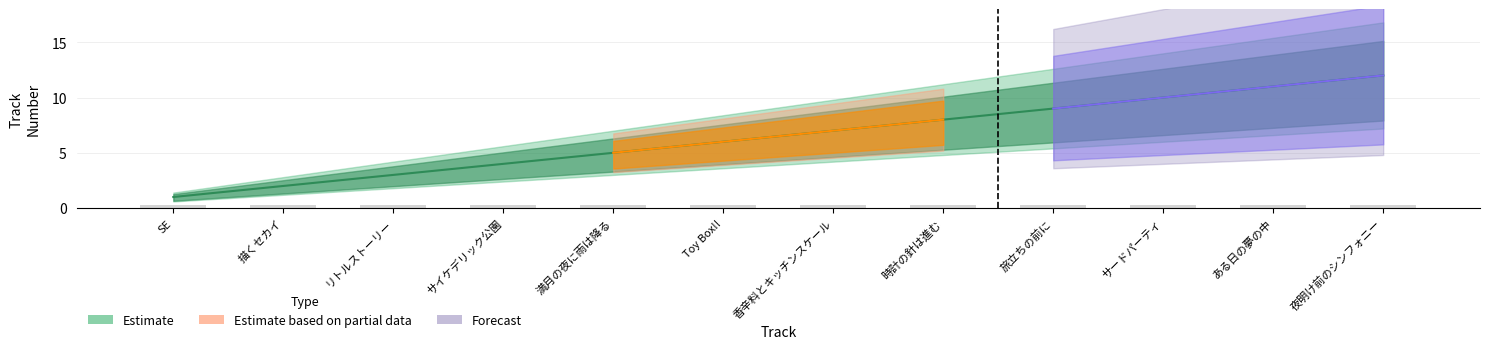

What is the sum of the values at サードパーティ and サイケデリック公園?

14